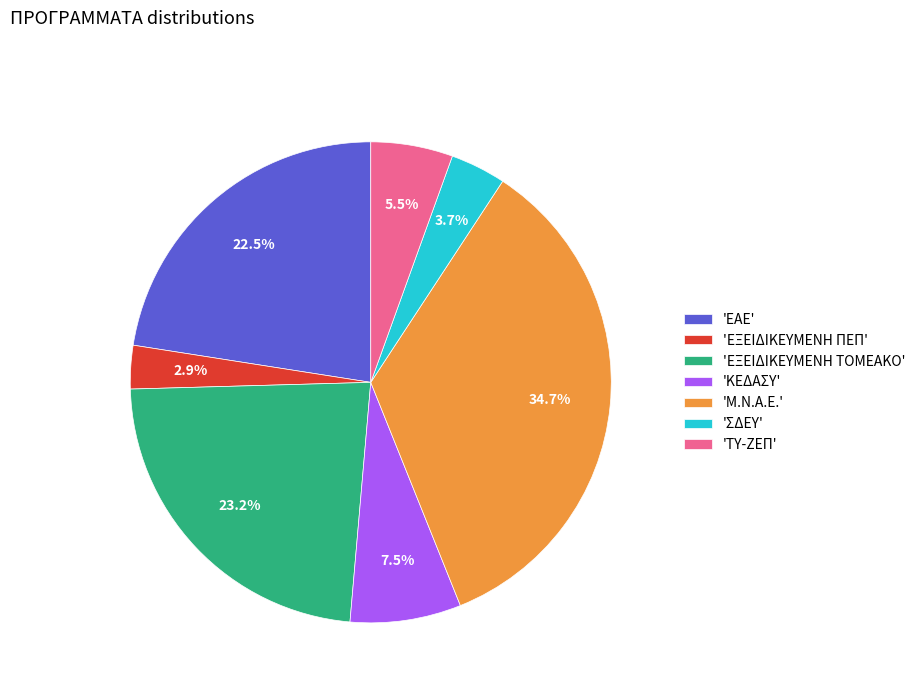

What portion of the pie excludes 'ΕΞΕΙΔΙΚΕΥΜΕΝΗ ΤΟΜΕΑΚΟ'?

76.8%